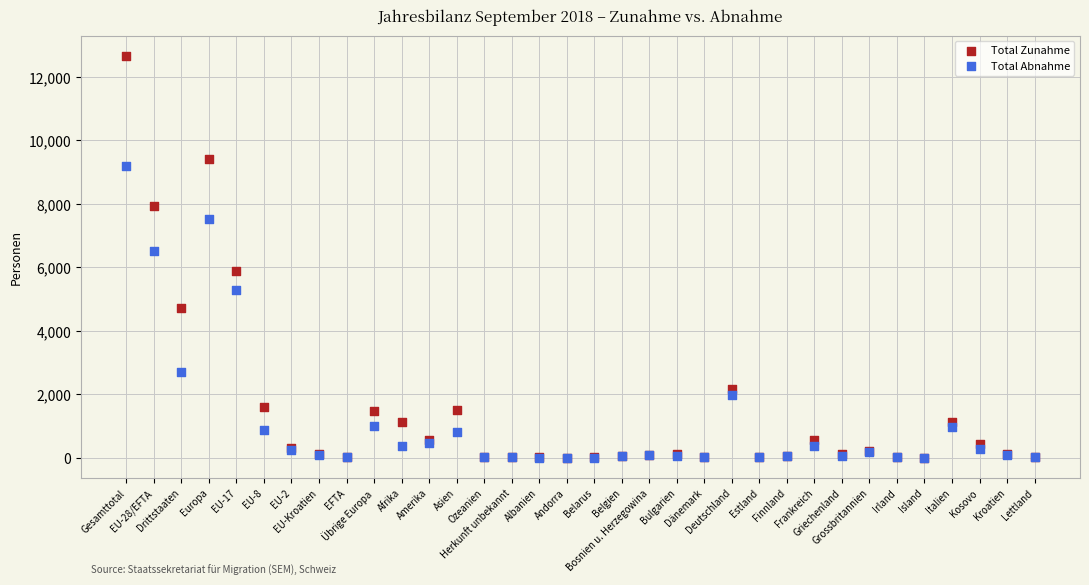

Across all series, what Y value is closest to 6334?

6505